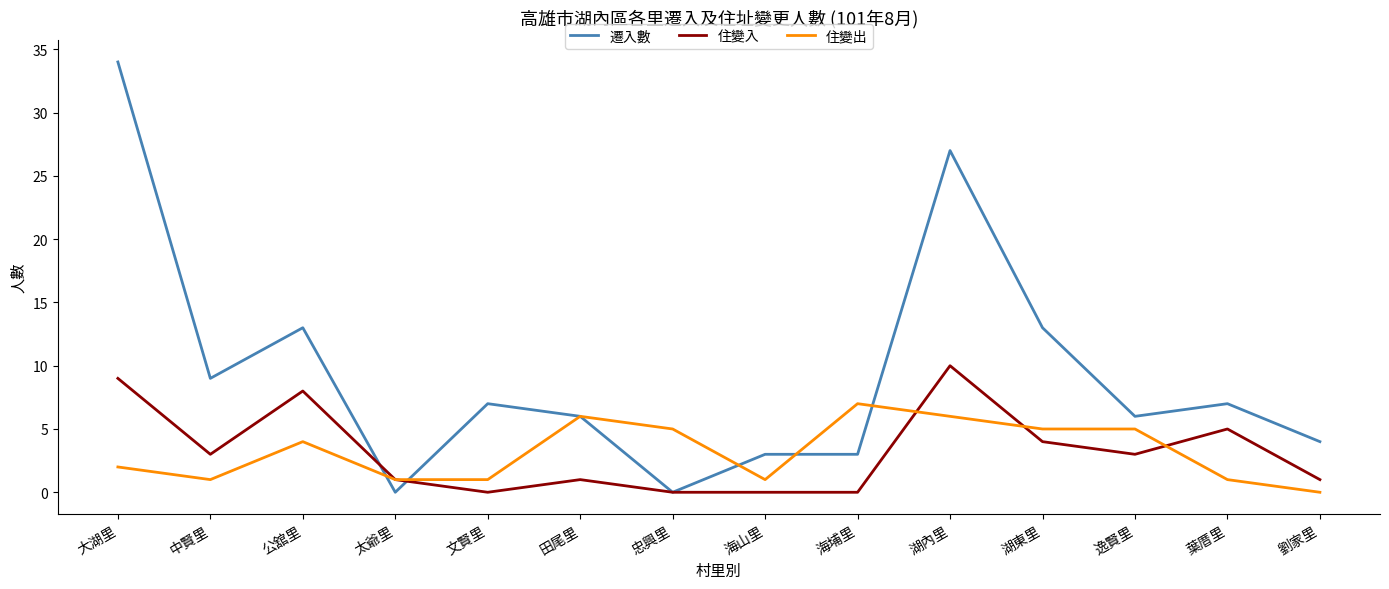

Rank the series at 湖內里 from lowest to highest value.

住變出, 住變入, 遷入數